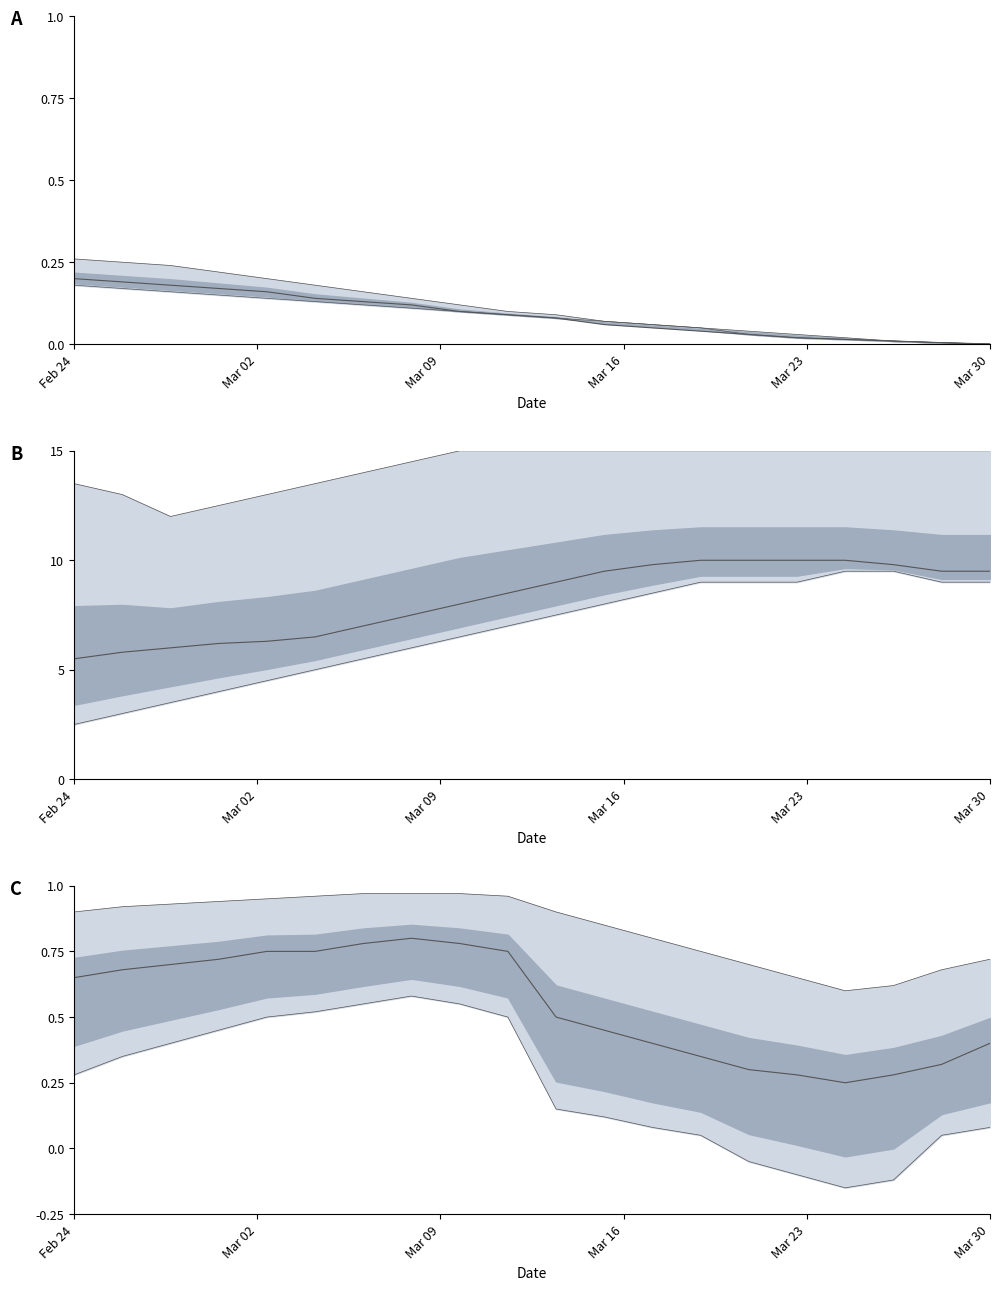

True or false: the data shows 0.2 at 9.

False